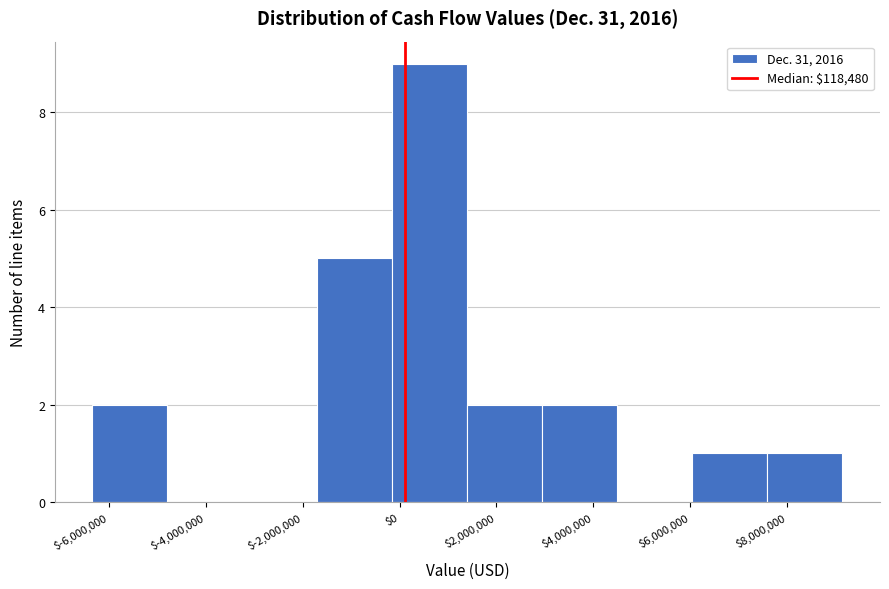

How tall is the bar that spans -200000 to 1400000 on the x-axis? Neither the bar edges nor the heights are printed on the chart, so give them approximately, as read against the axes.

9